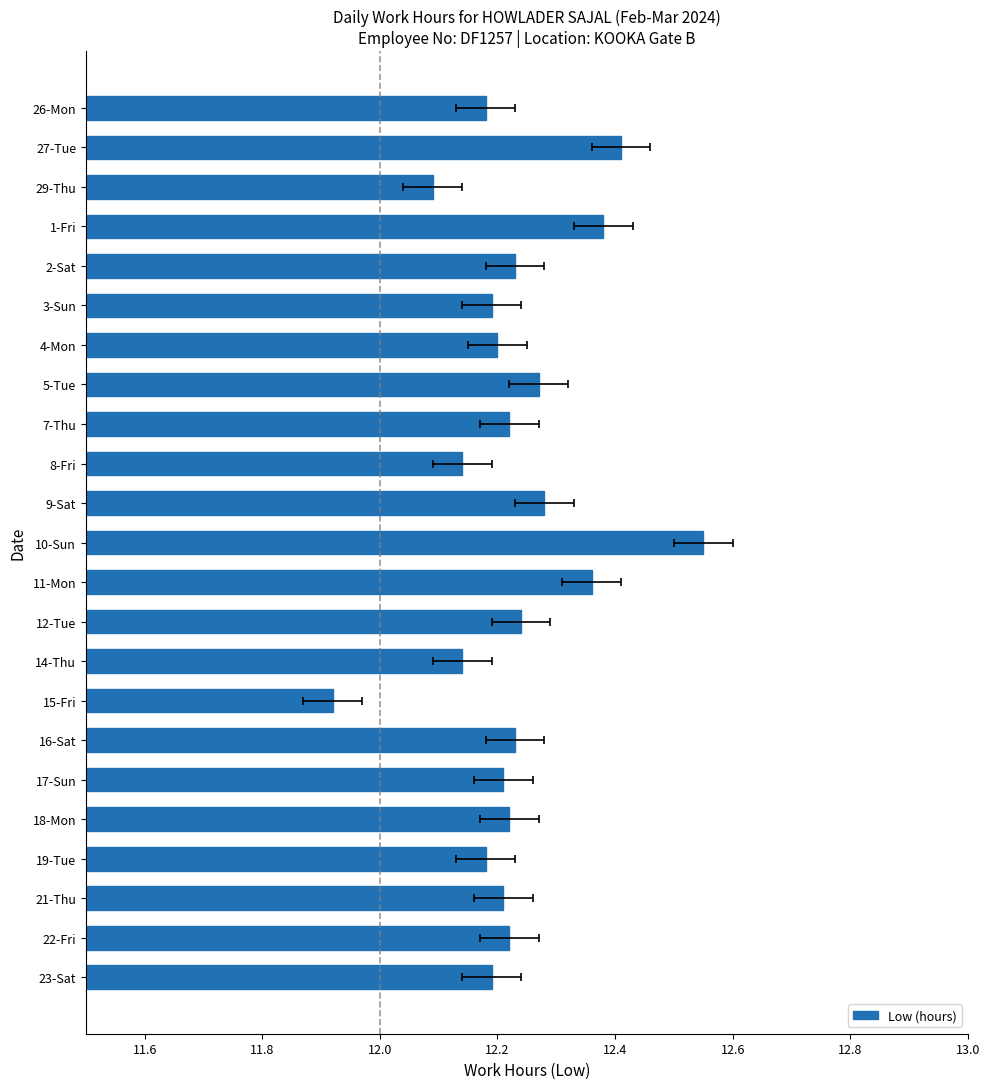

Count the number of values greater than 12.

22